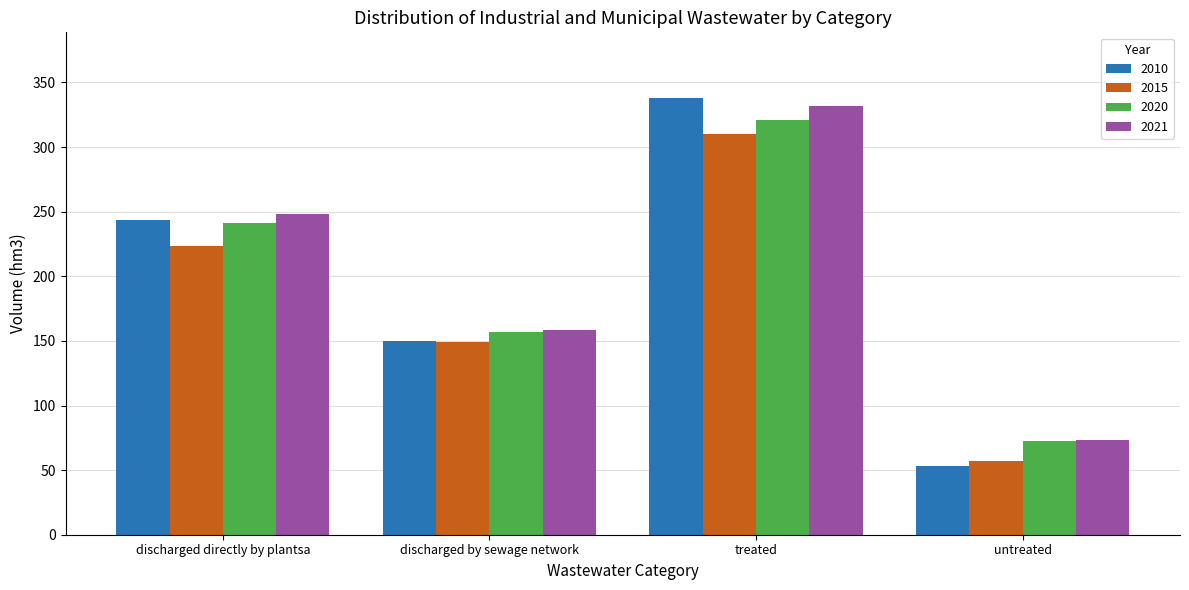

What value does the 2015 series have at treated?

309.9